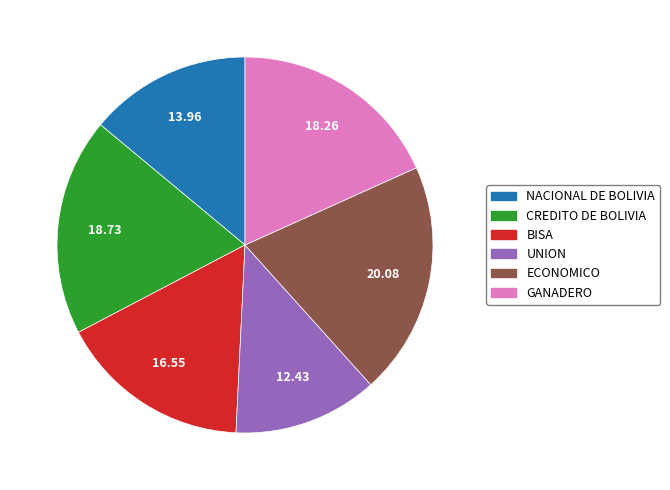

Does any single category account for the majority?

No